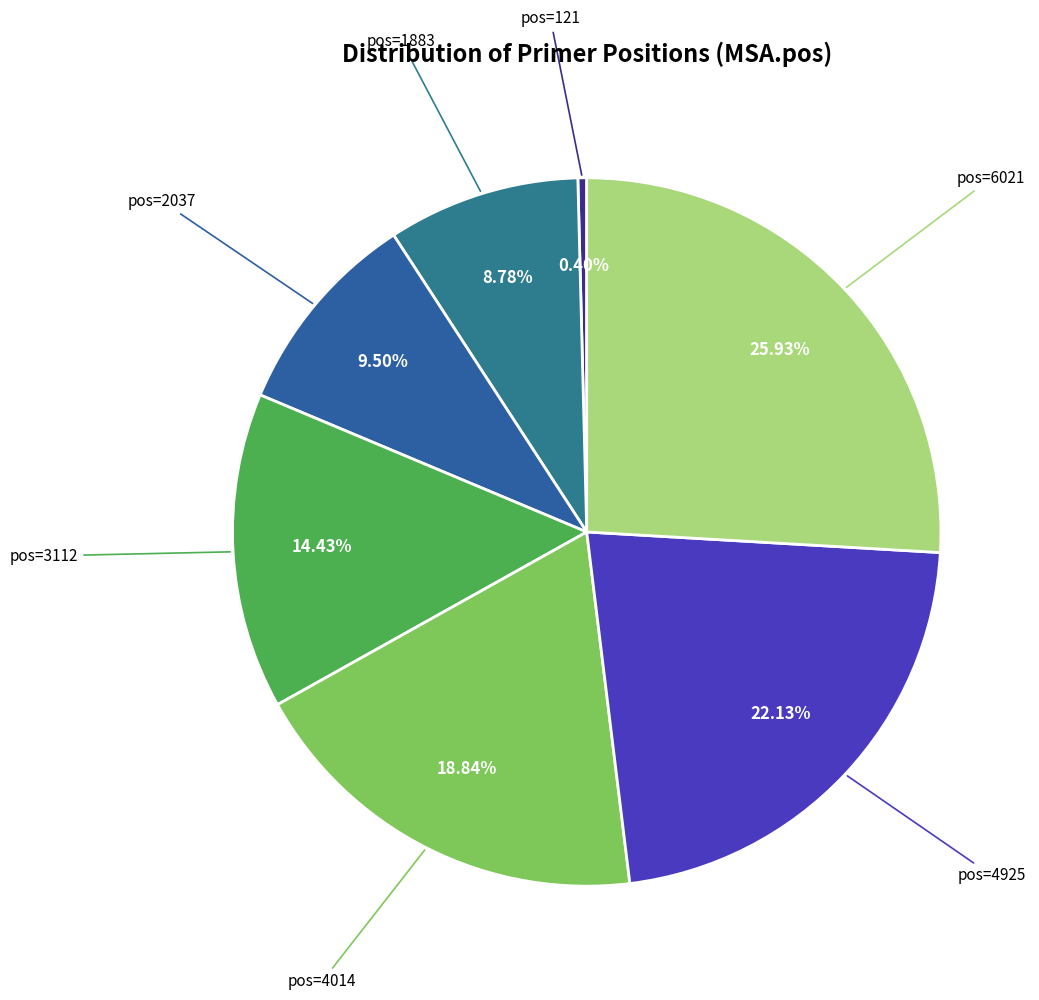

What is the smallest slice in the pie chart?

pos=121